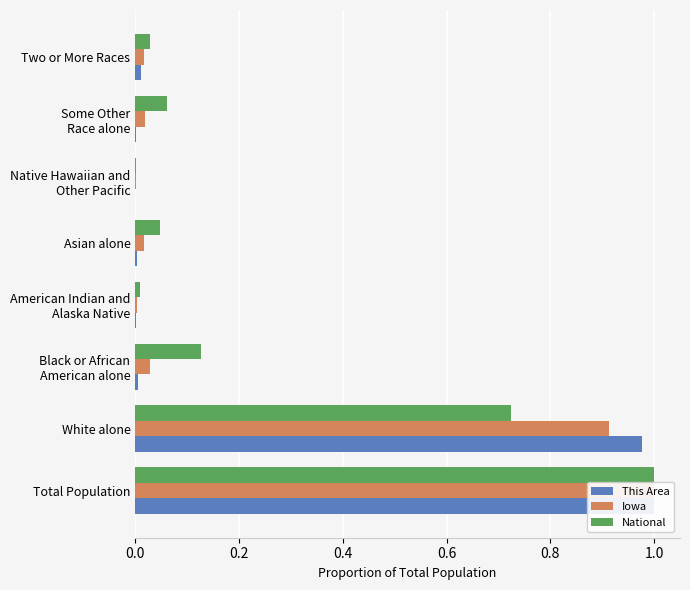

At how many categories does at least one series exceed 0?

8